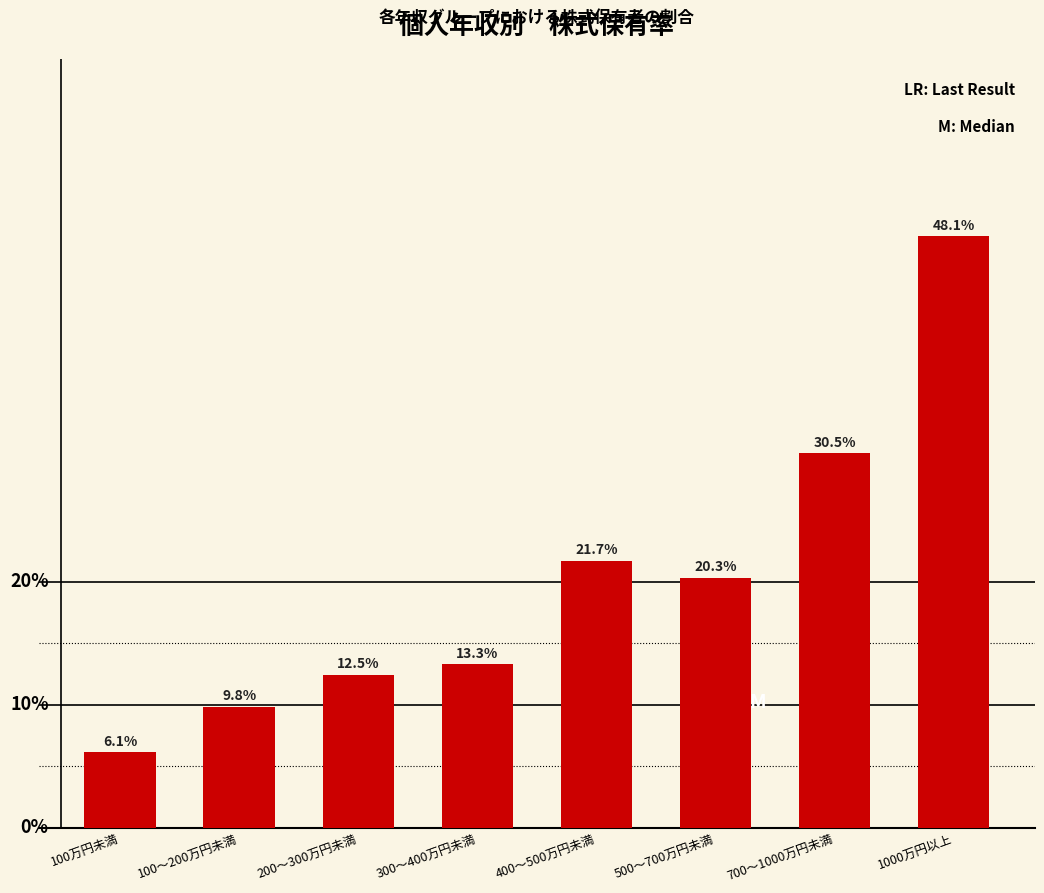

At which category does the chart reach its peak across all series?

1000万円以上